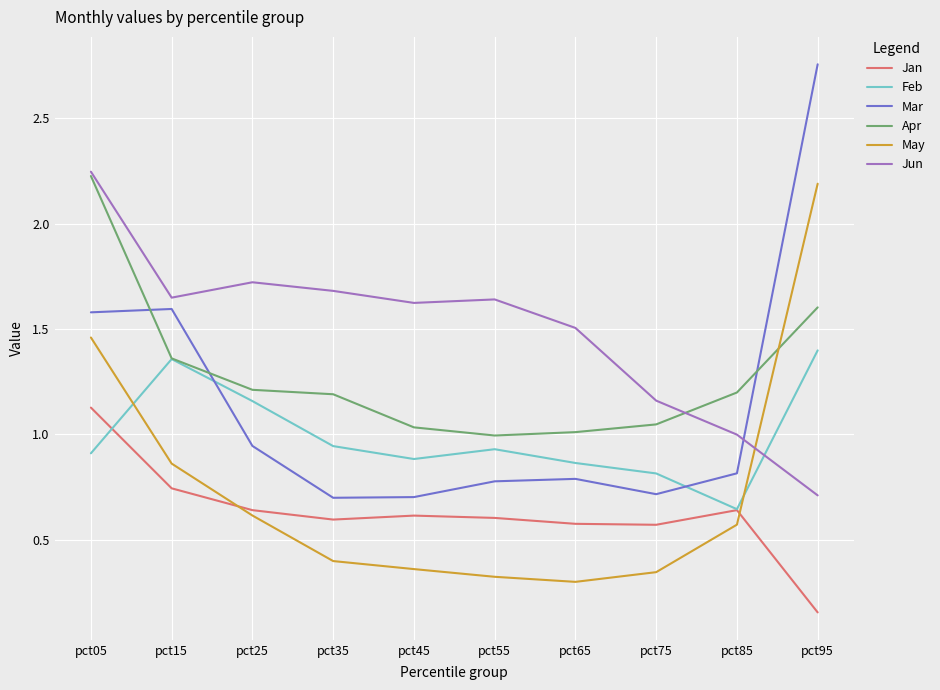

What is the sum of all May values?

7.4